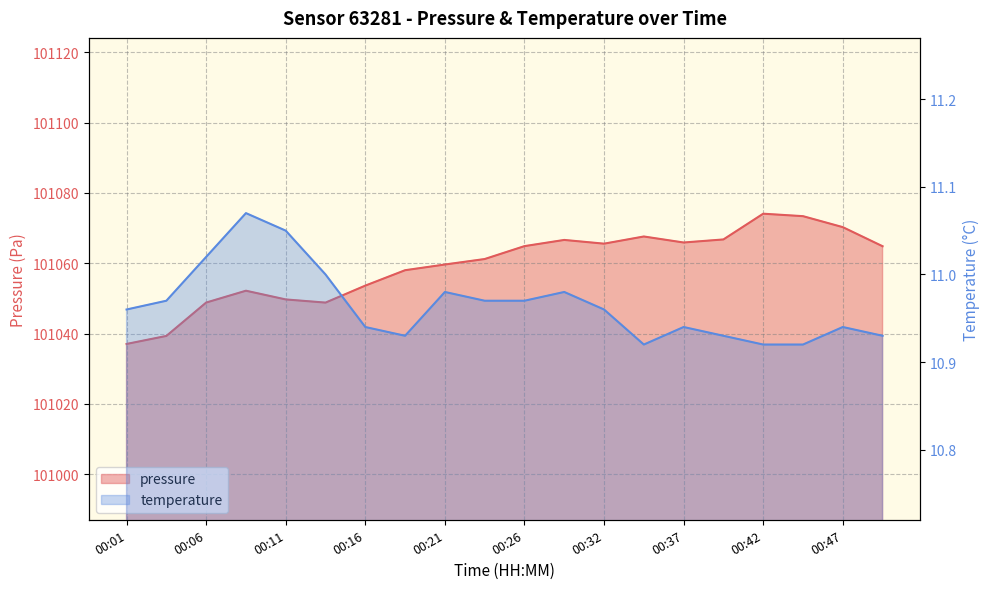

At which category is the sum across all series the highest?

00:42